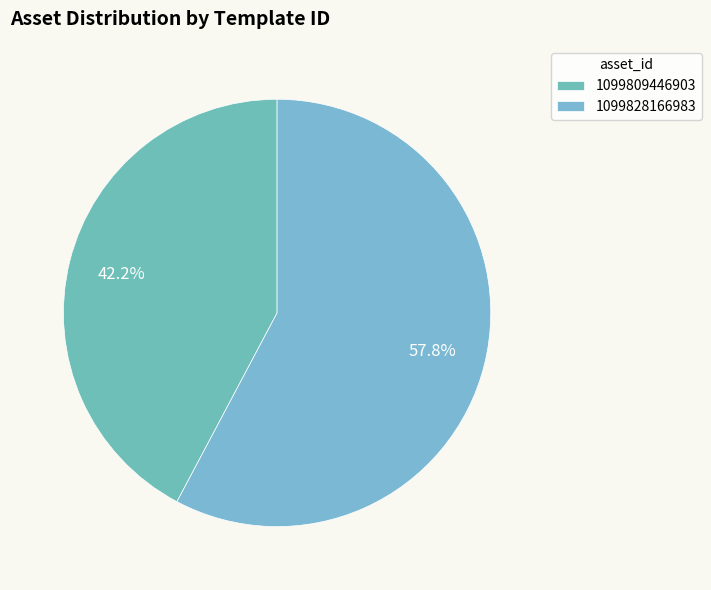

What portion of the pie excludes 1099828166983?

42.2%